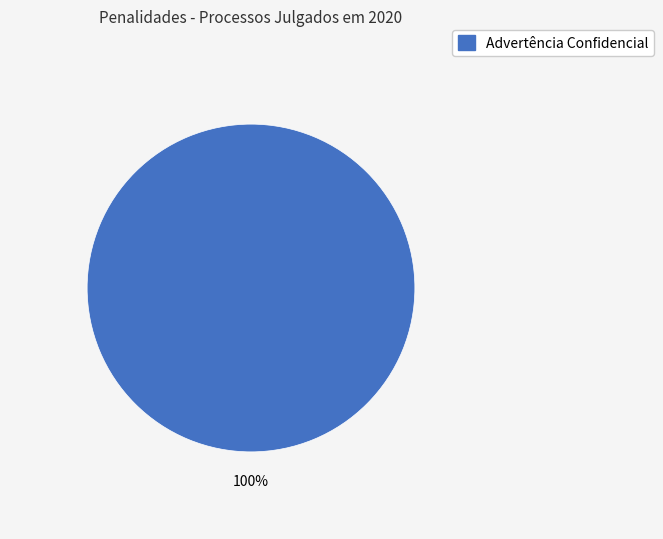

Is there a majority slice in this chart?

Yes